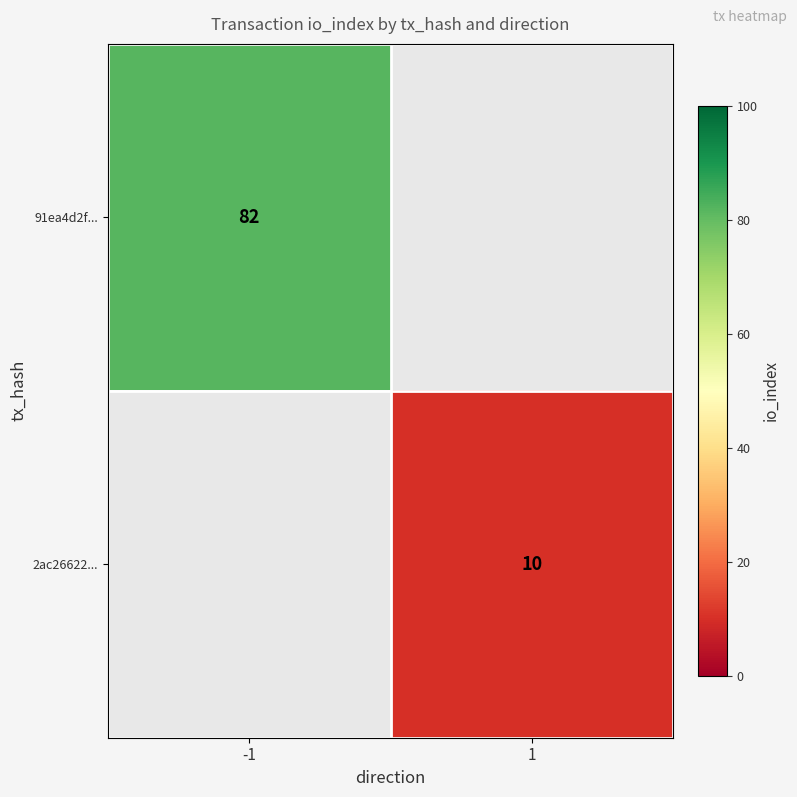

At which category does the chart reach its peak across all series?

-1